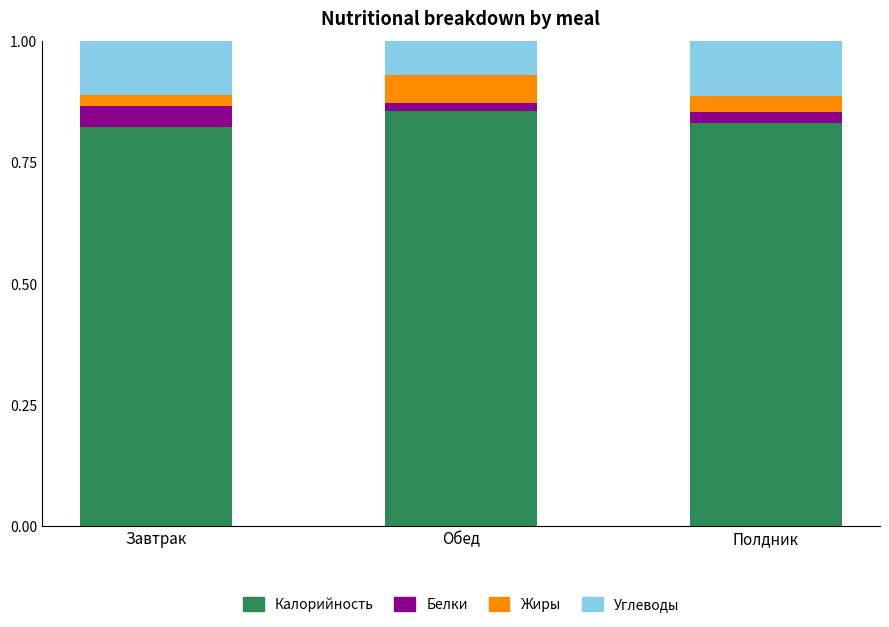

Are the bars horizontal?

No